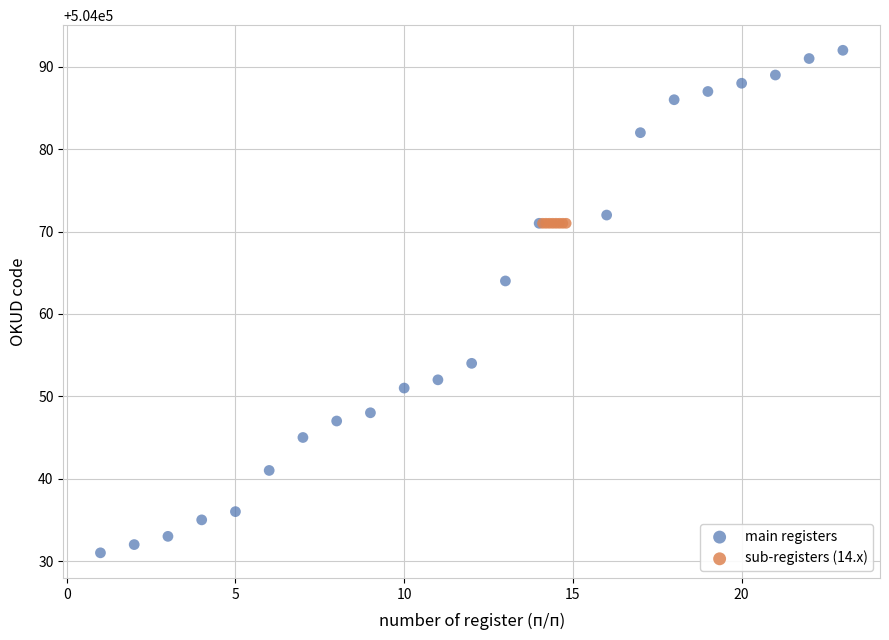

Which series contains the lowest Y value?

main registers